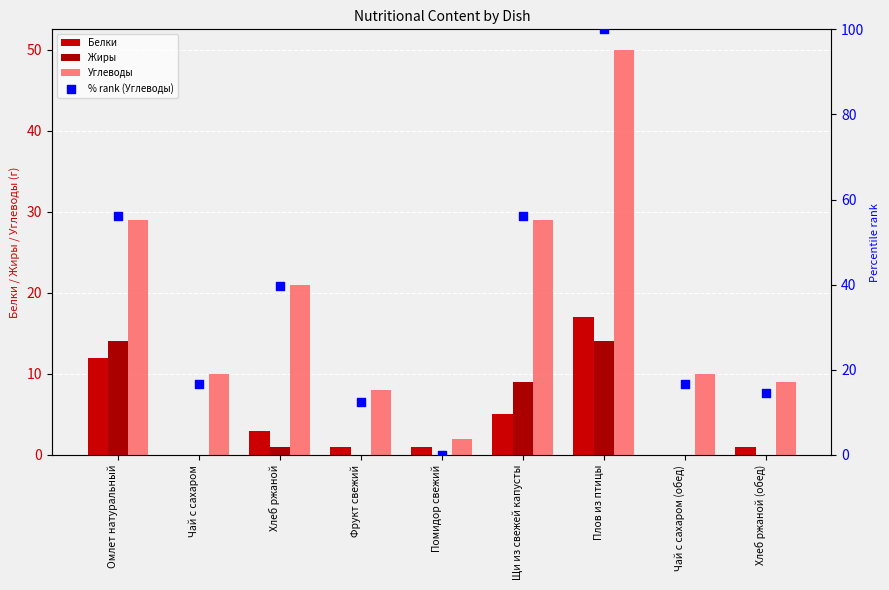

Is the value of Углеводы at Помидор свежий greater than the value of Жиры at Омлет натуральный?

No